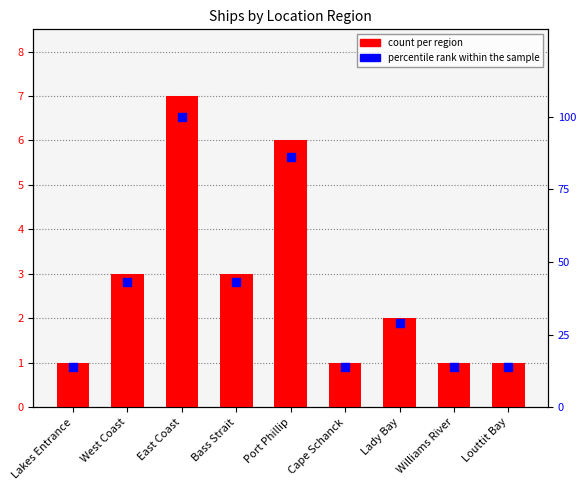

Which series reaches the minimum Y coordinate?

count